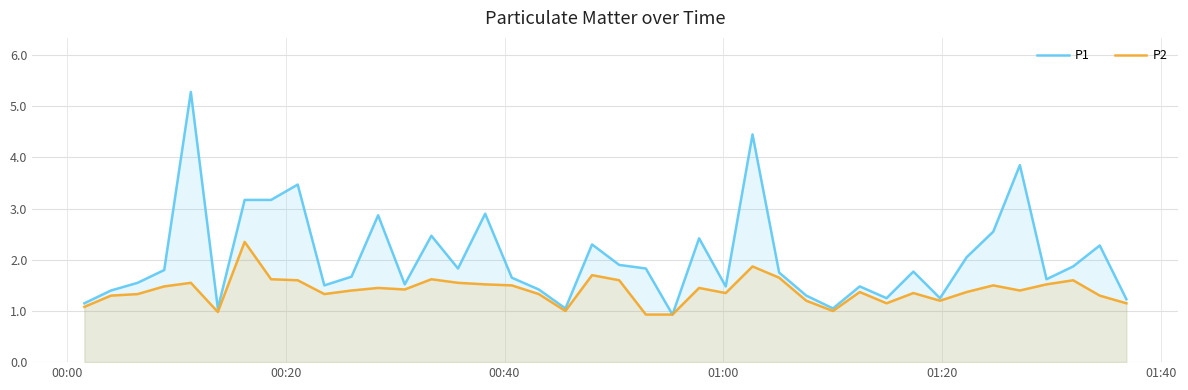

Which series has the widest spread of values?

P1